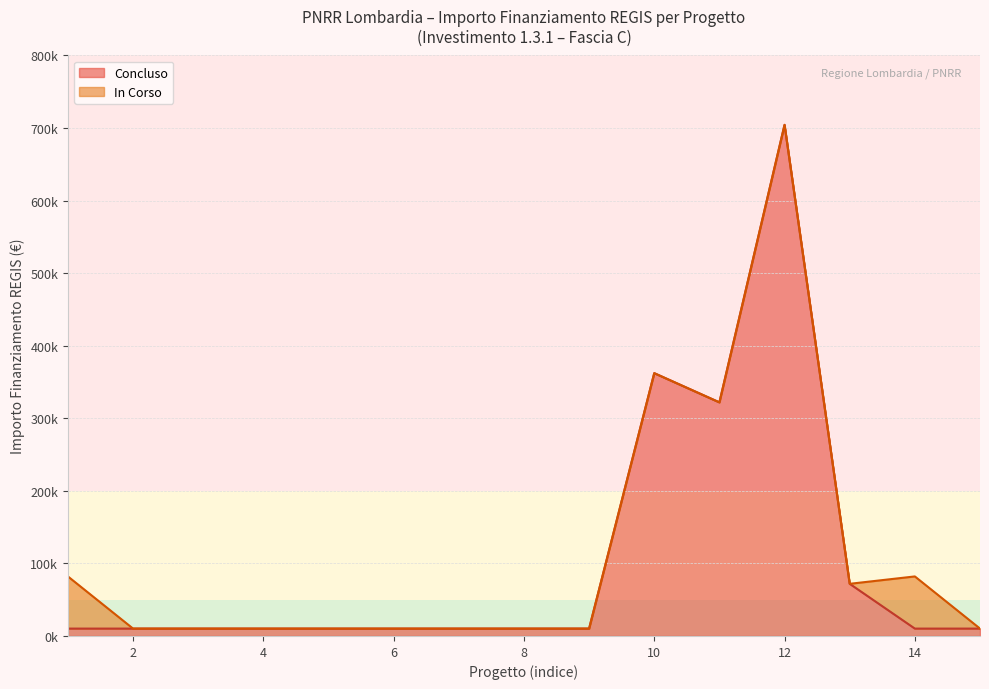

What are all the series names shown in the legend?

Concluso, In Corso